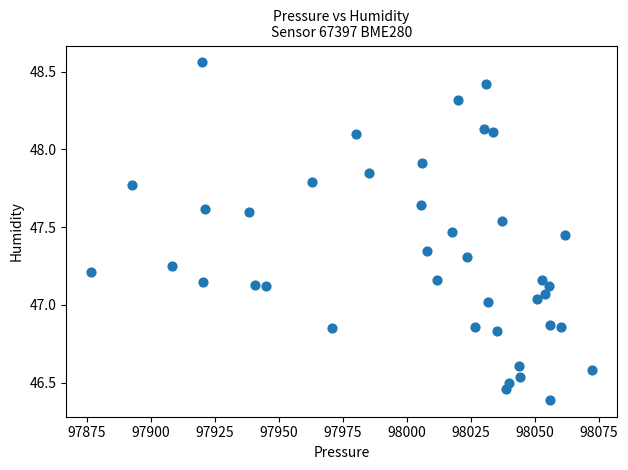

What is the range of X values (max minus min)?

195.5